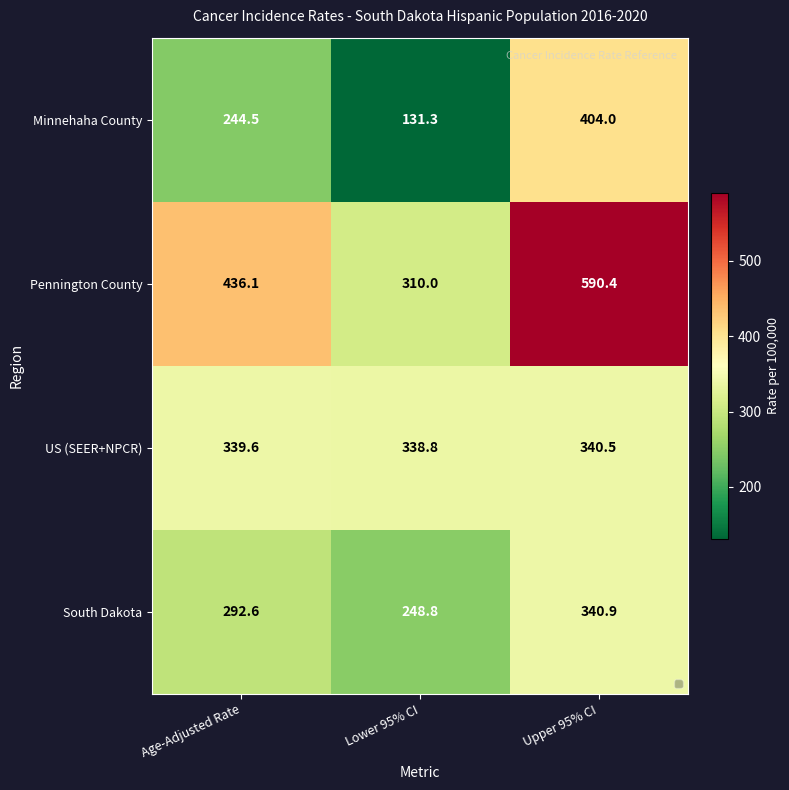

Between Lower 95% CI and Upper 95% CI, which series saw the biggest shift?

Pennington County